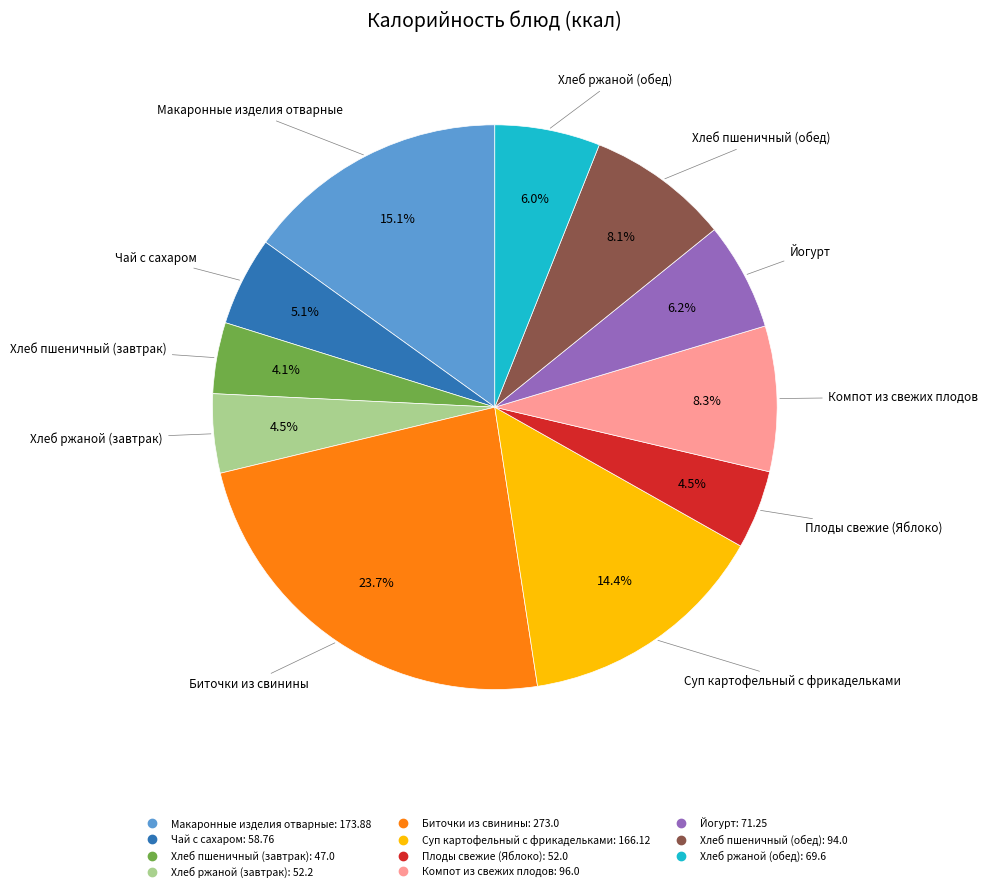

Which category has the biggest portion of the pie?

Биточки из свинины